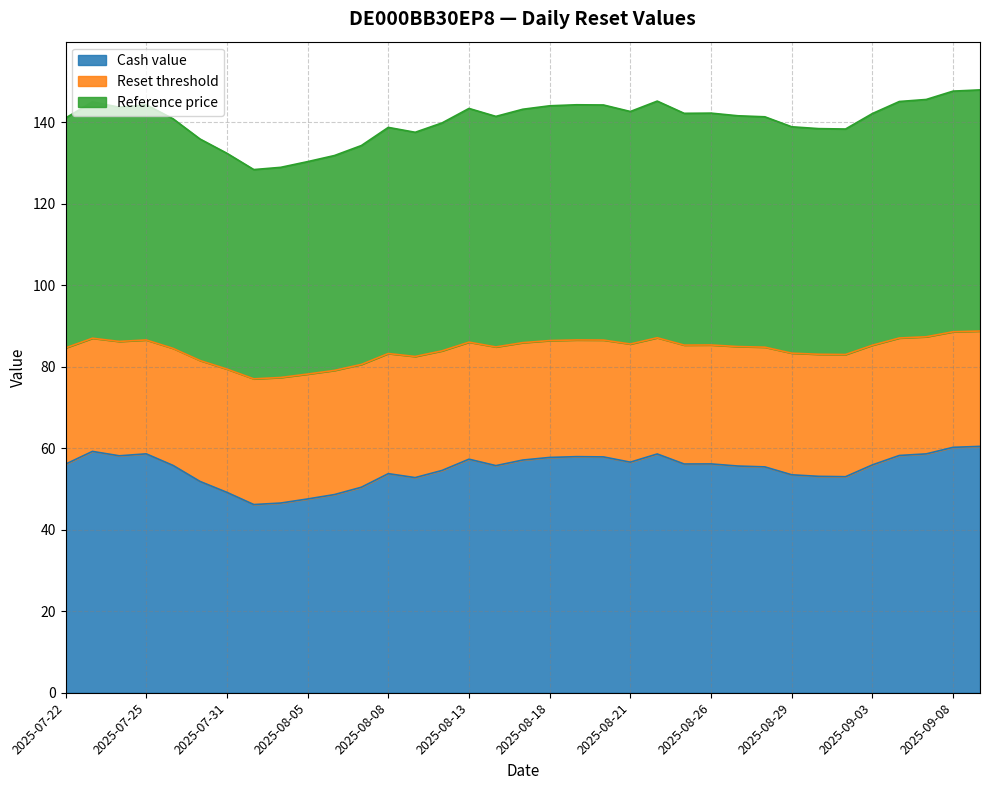

Which category has the highest value across all series?

2025-09-09